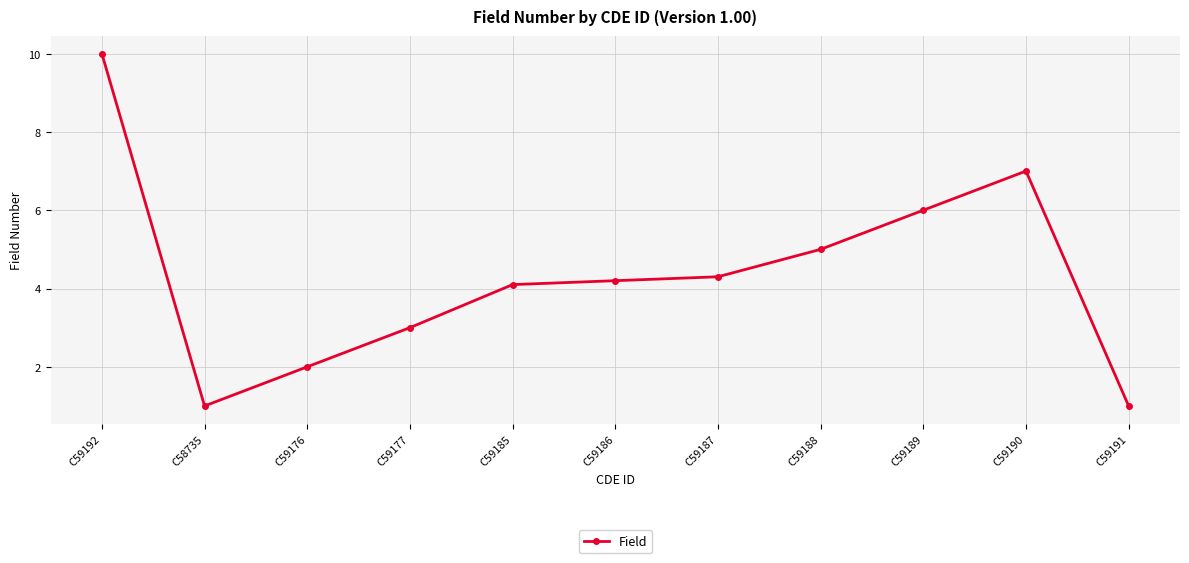

The chart shows a value of 1.0 at C58735. True or false?

True